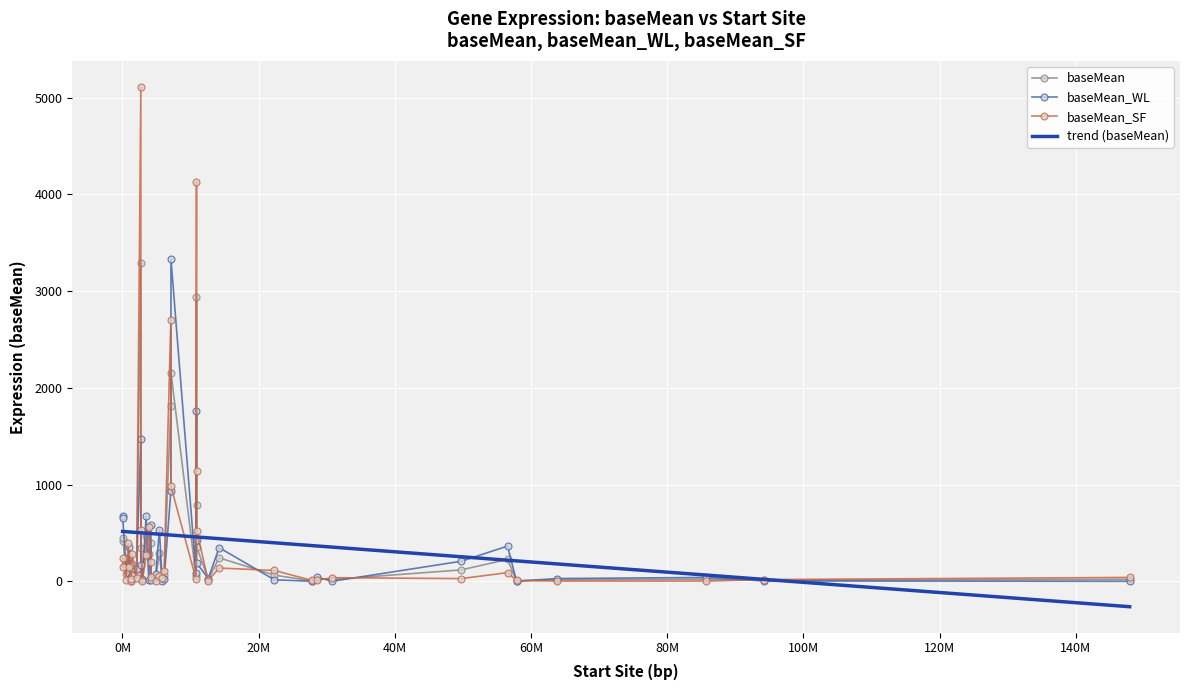

What is the maximum value shown in the chart?

5113.0